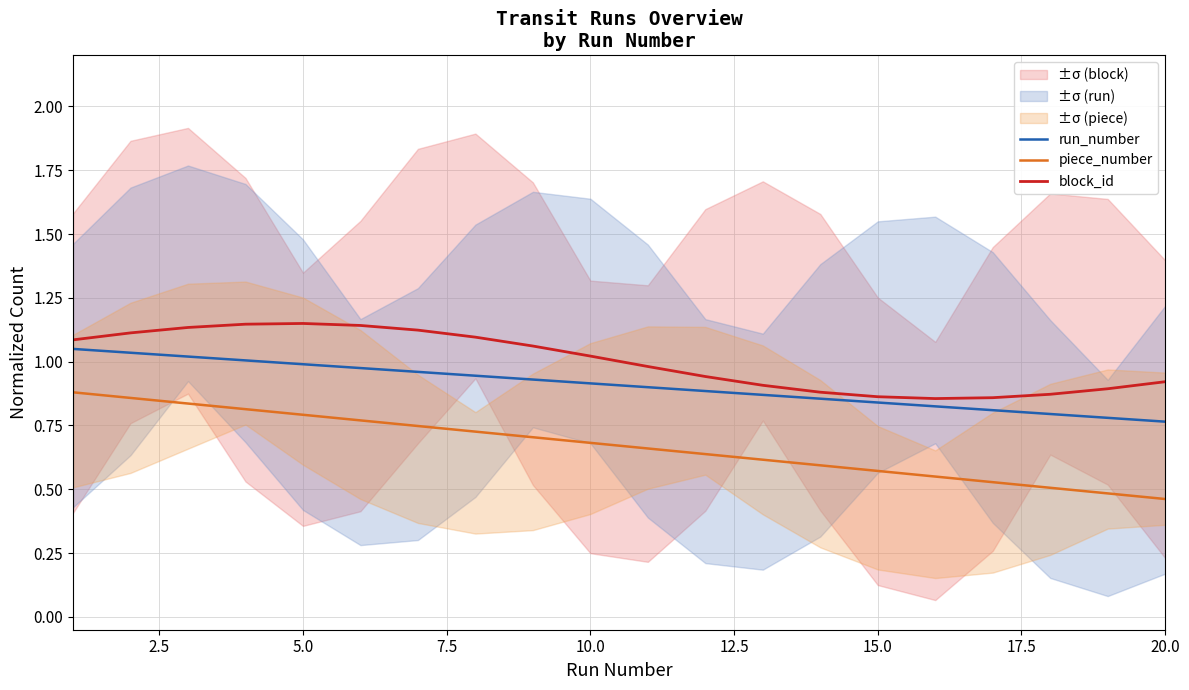

What are all the series names shown in the legend?

run_number, piece_number, block_id